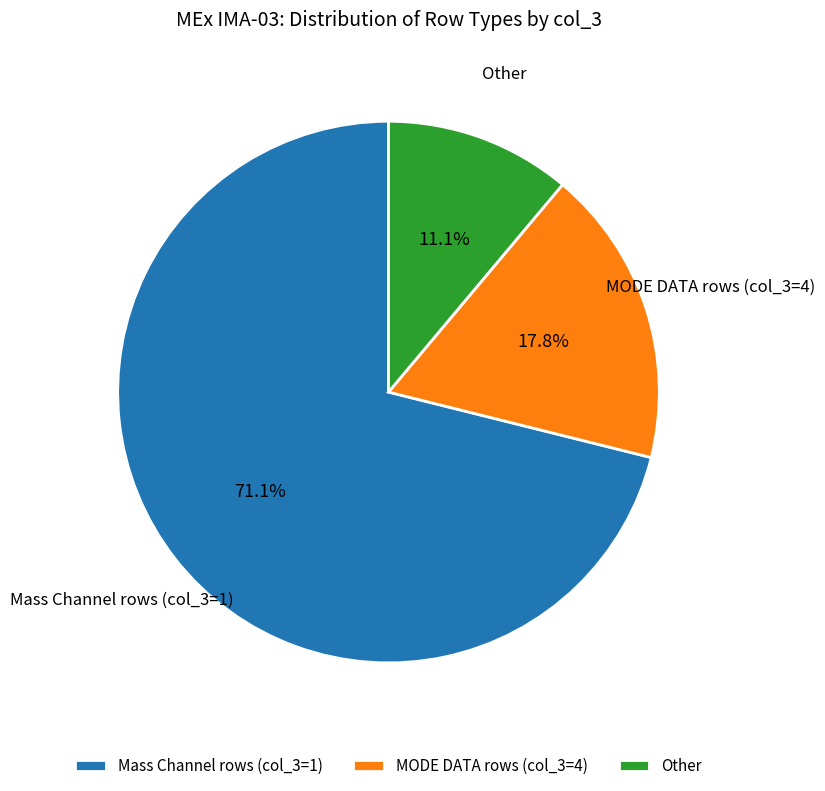

What is the ratio of the value at MODE DATA rows (col_3=4) to the value at Other?

1.6